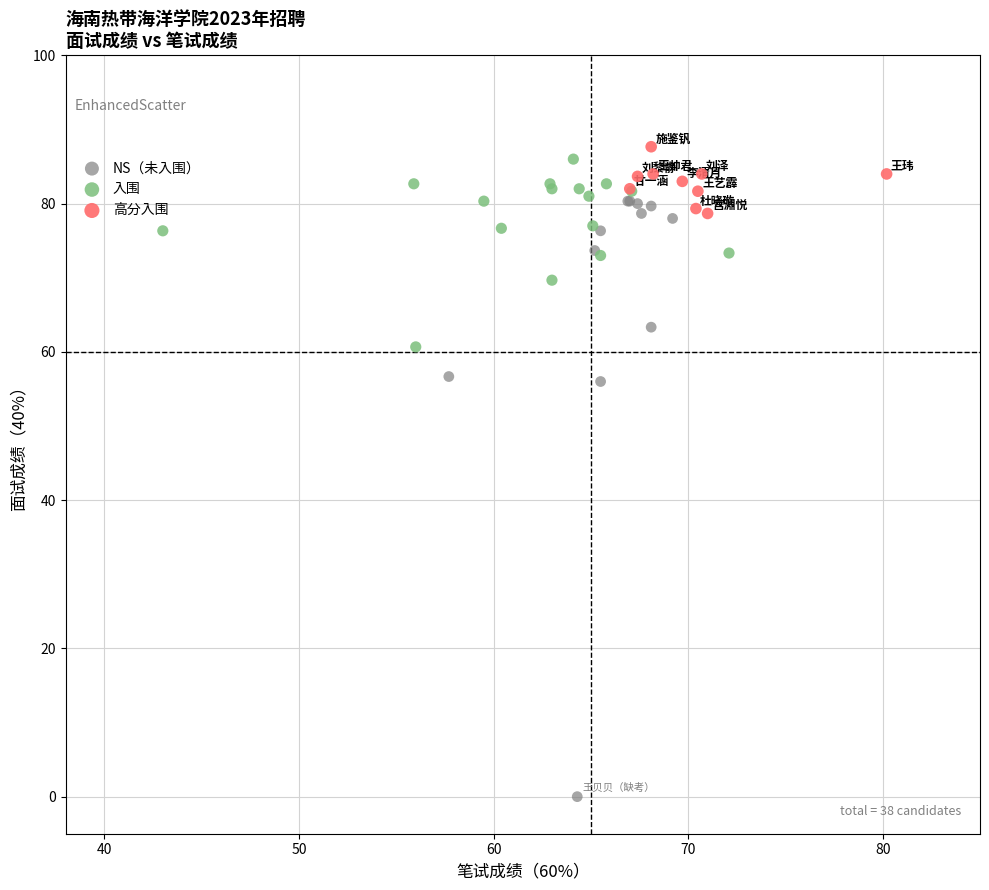

Which series has the largest Y range (max minus min)?

NS（未入围）